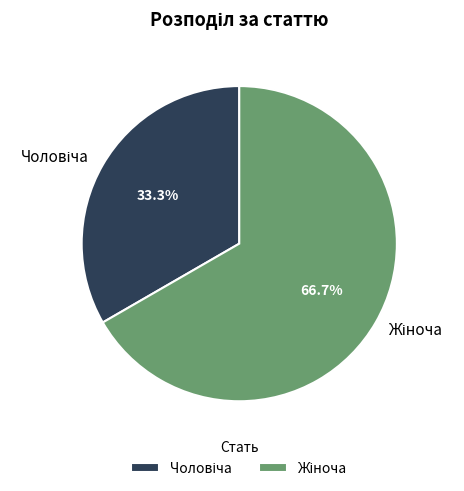

Is there any slice that represents more than half of the pie?

Yes